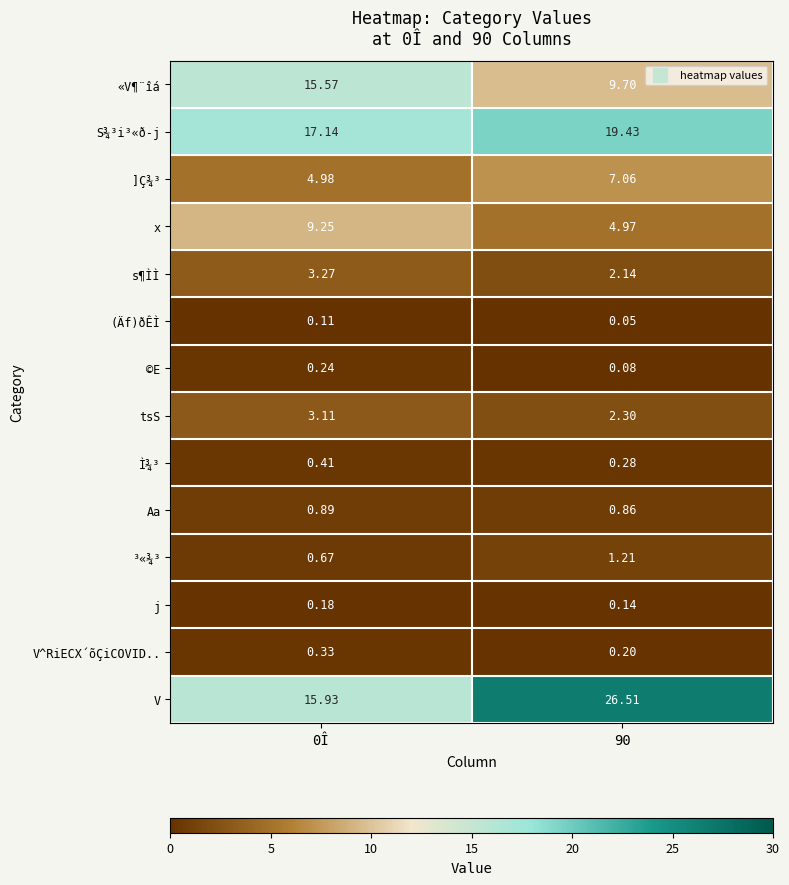

Which series has the largest total across all categories?

V